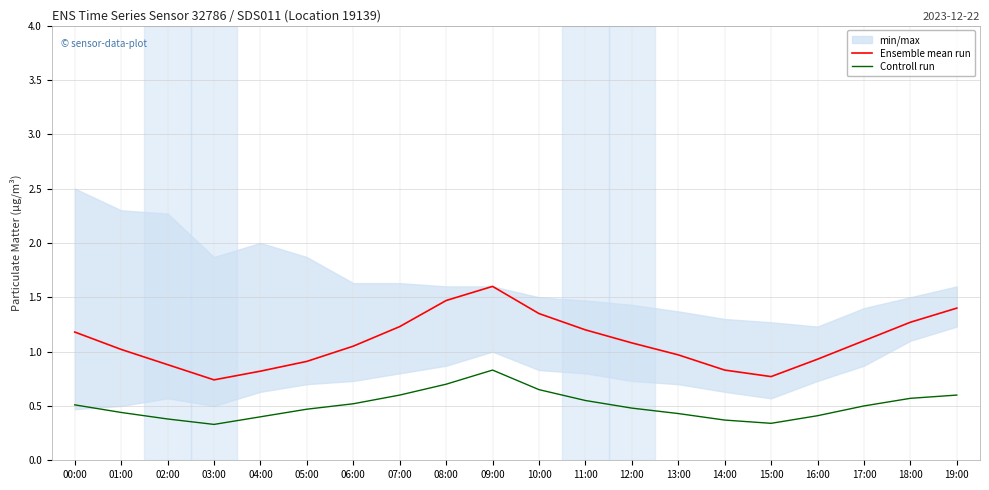

What is the sum of the Controll run values at 15:00 and 10:00?

1.0